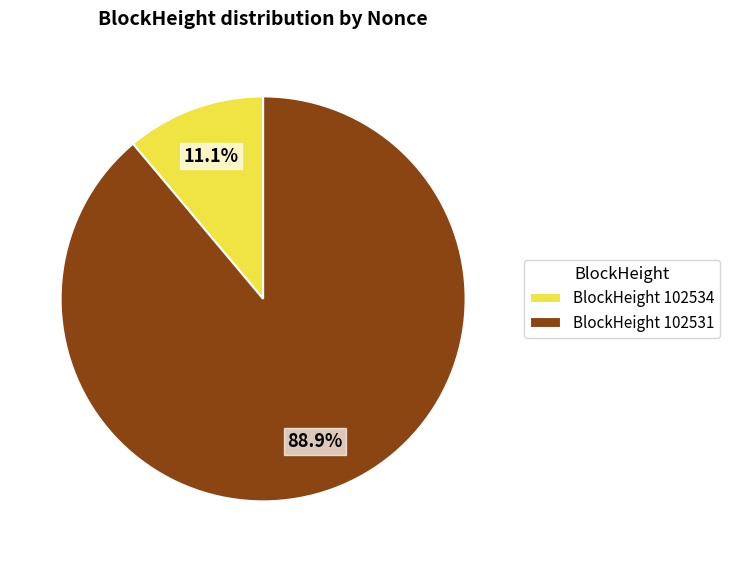

Which slice represents more than half of the pie?

BlockHeight 102531